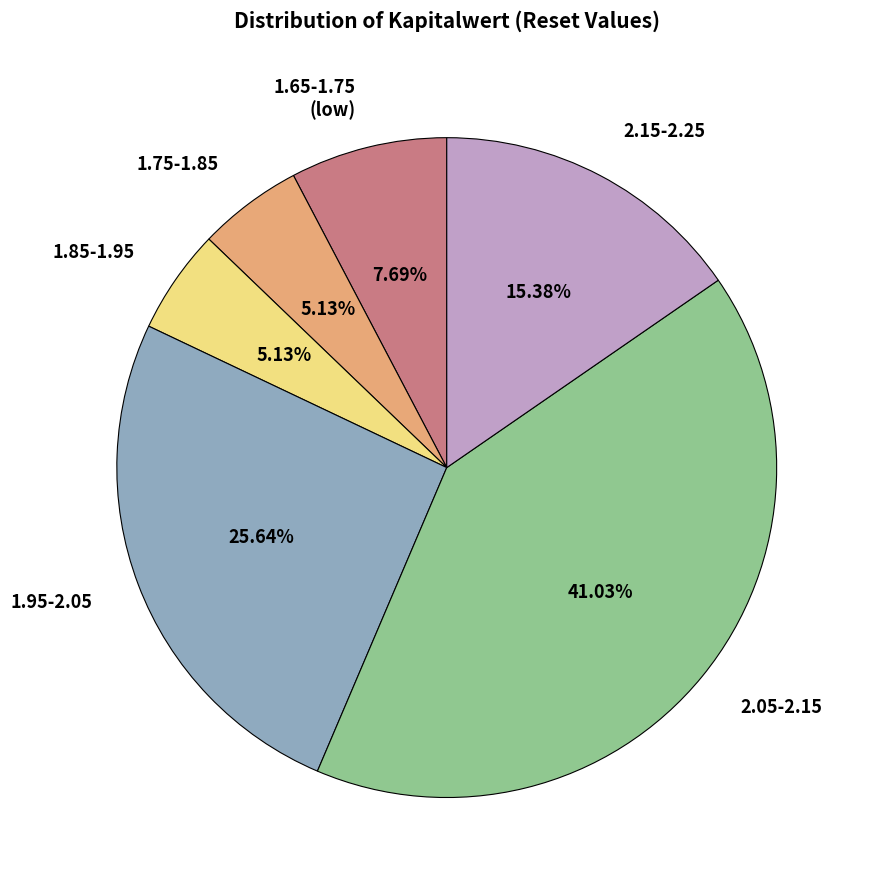

Is there any slice that represents more than half of the pie?

No